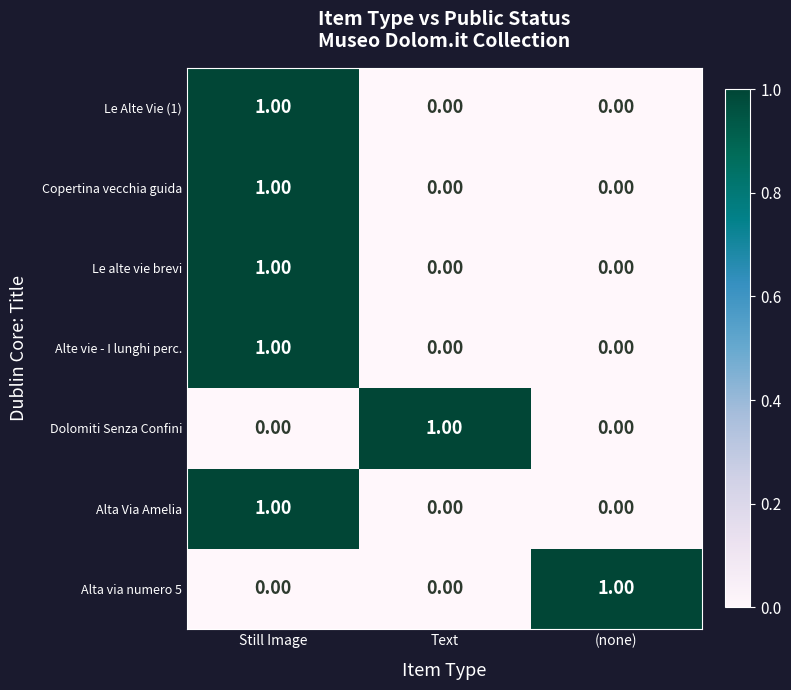

At which label does Dolomiti Senza Confini reach its peak?

Text